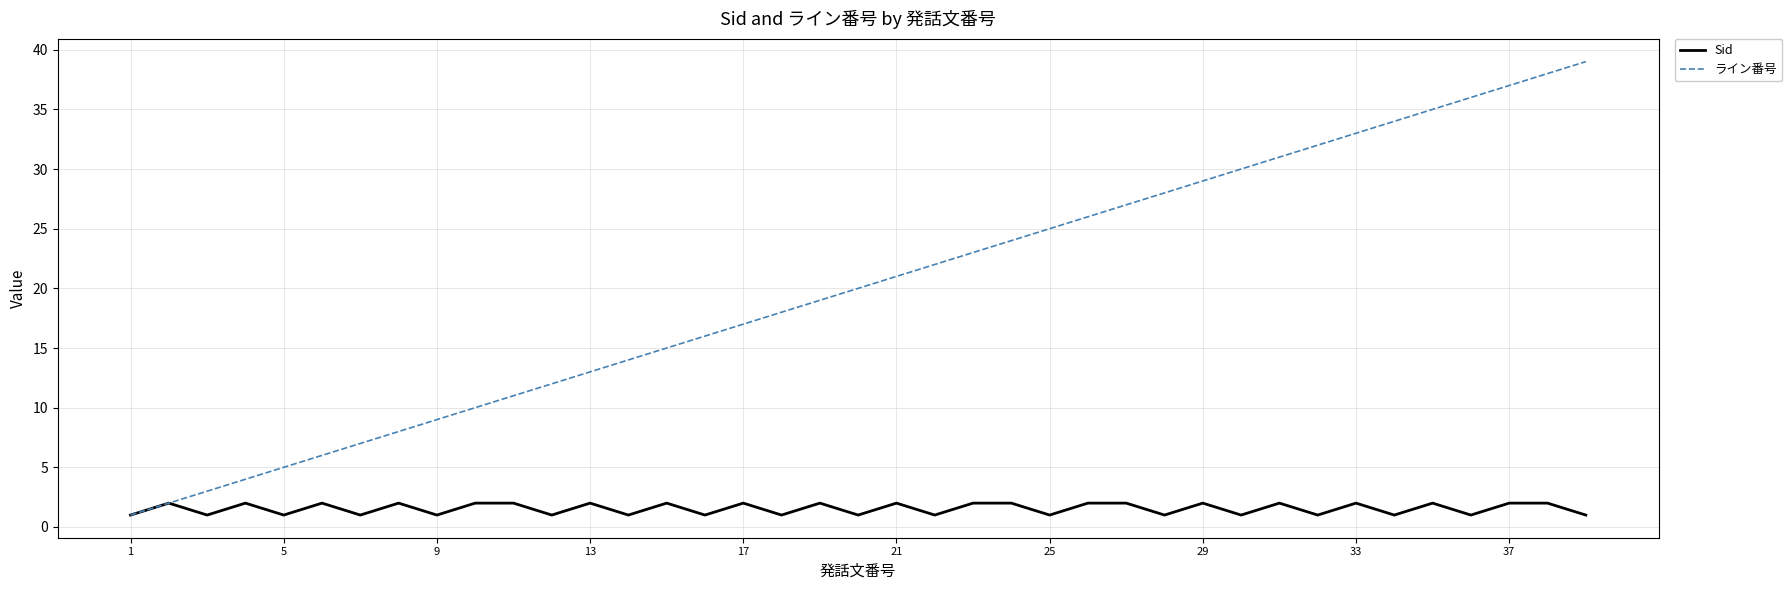

What is the difference between the maximum and minimum values in the ライン番号 series?

38